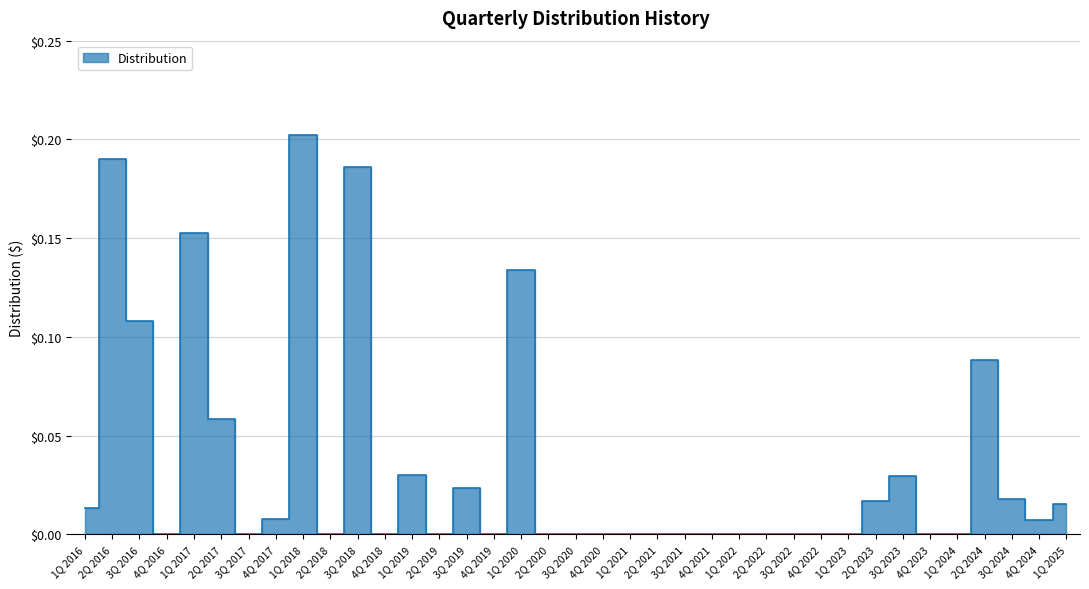

What is the maximum value shown in the chart?

0.2